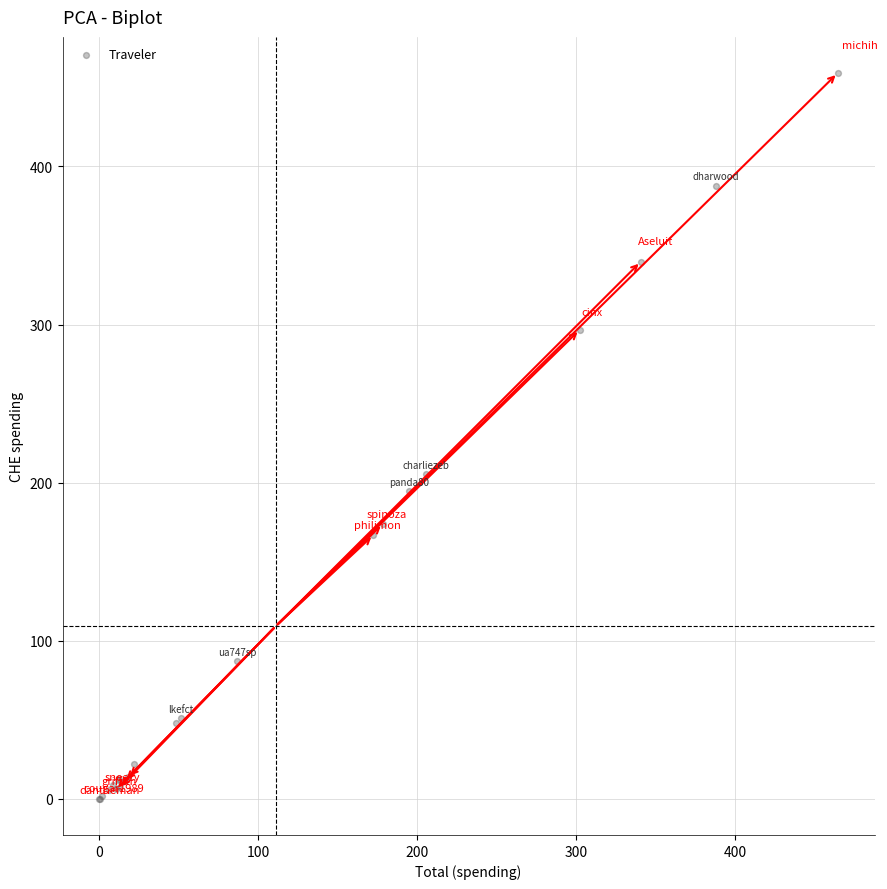

What Y value in the scatter plot is closest to 229?

205.4